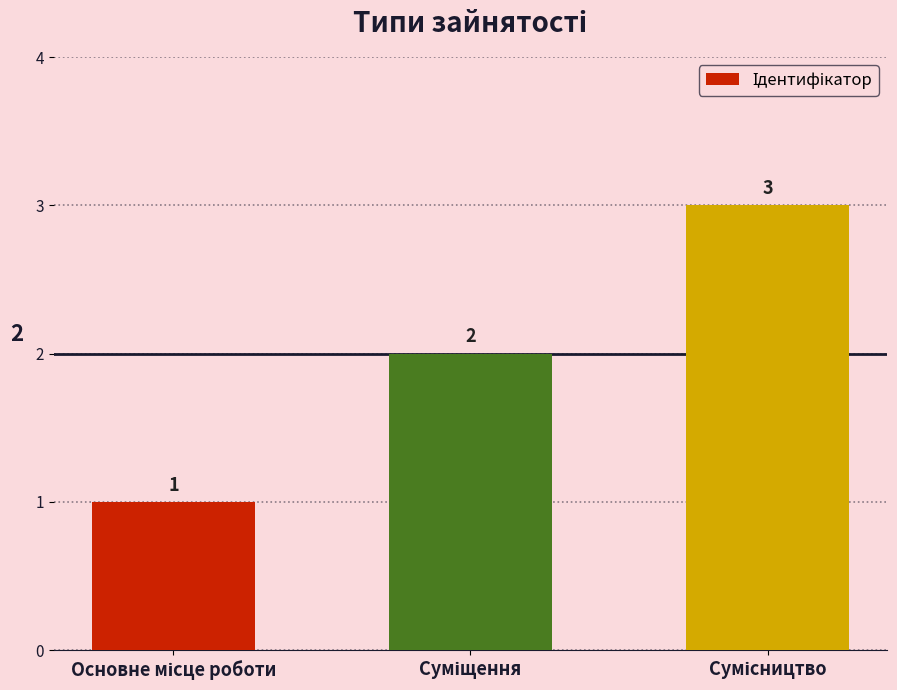

What is the sum of all values?

6